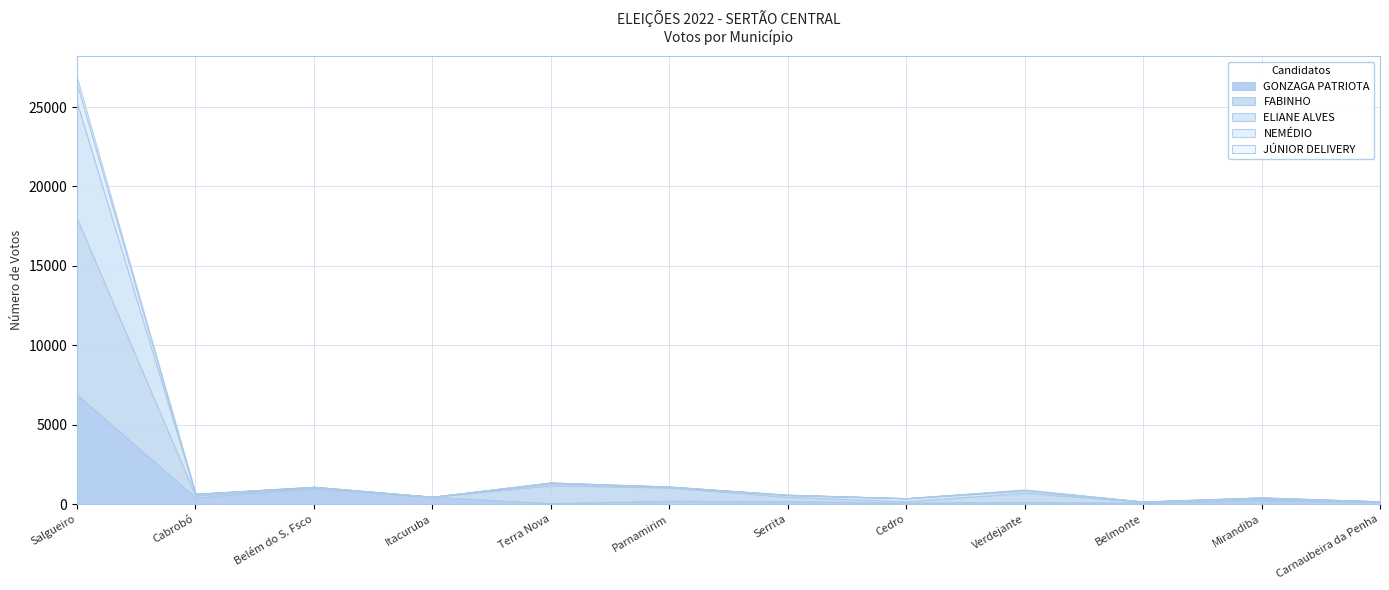

How many data points in FABINHO are less than 120?

6